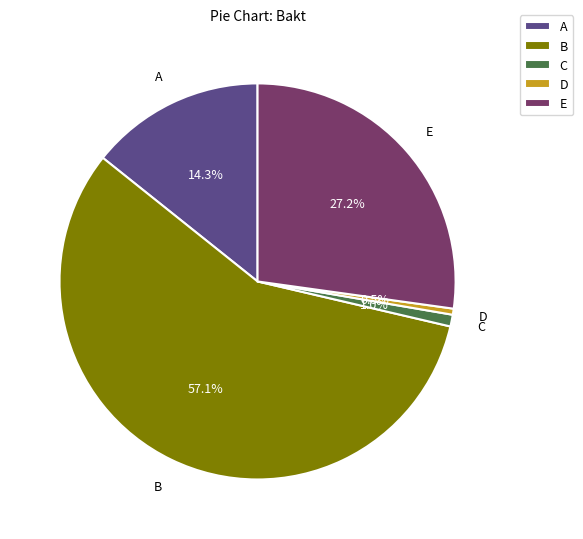

Which category has the biggest portion of the pie?

B